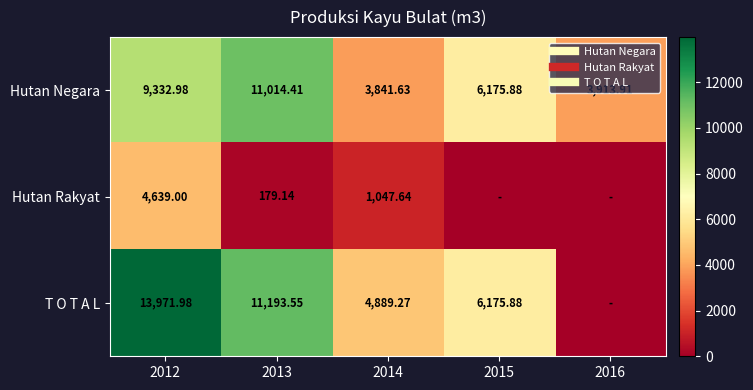

Rank the categories by T O T A L value from highest to lowest.

2012, 2013, 2015, 2014, 2016